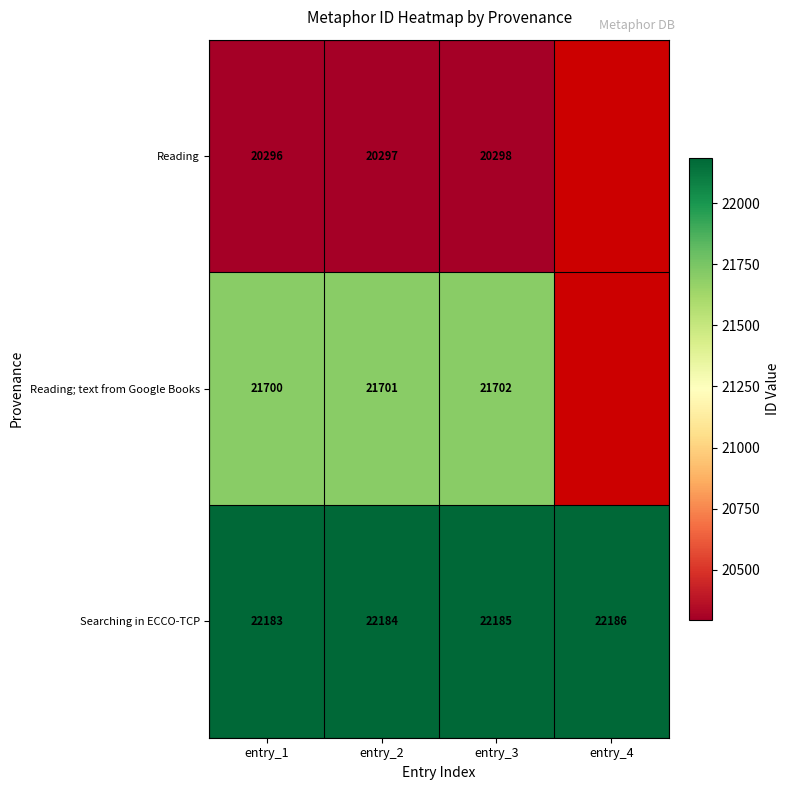

What is the maximum value shown in the chart?

22186.0